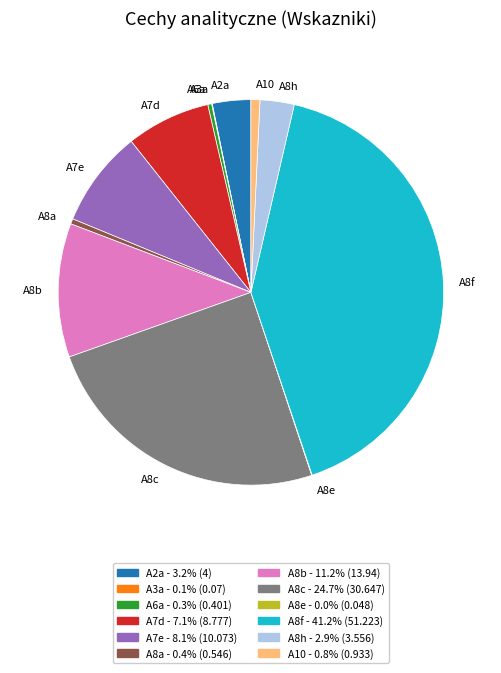

Which category has the biggest portion of the pie?

A8f